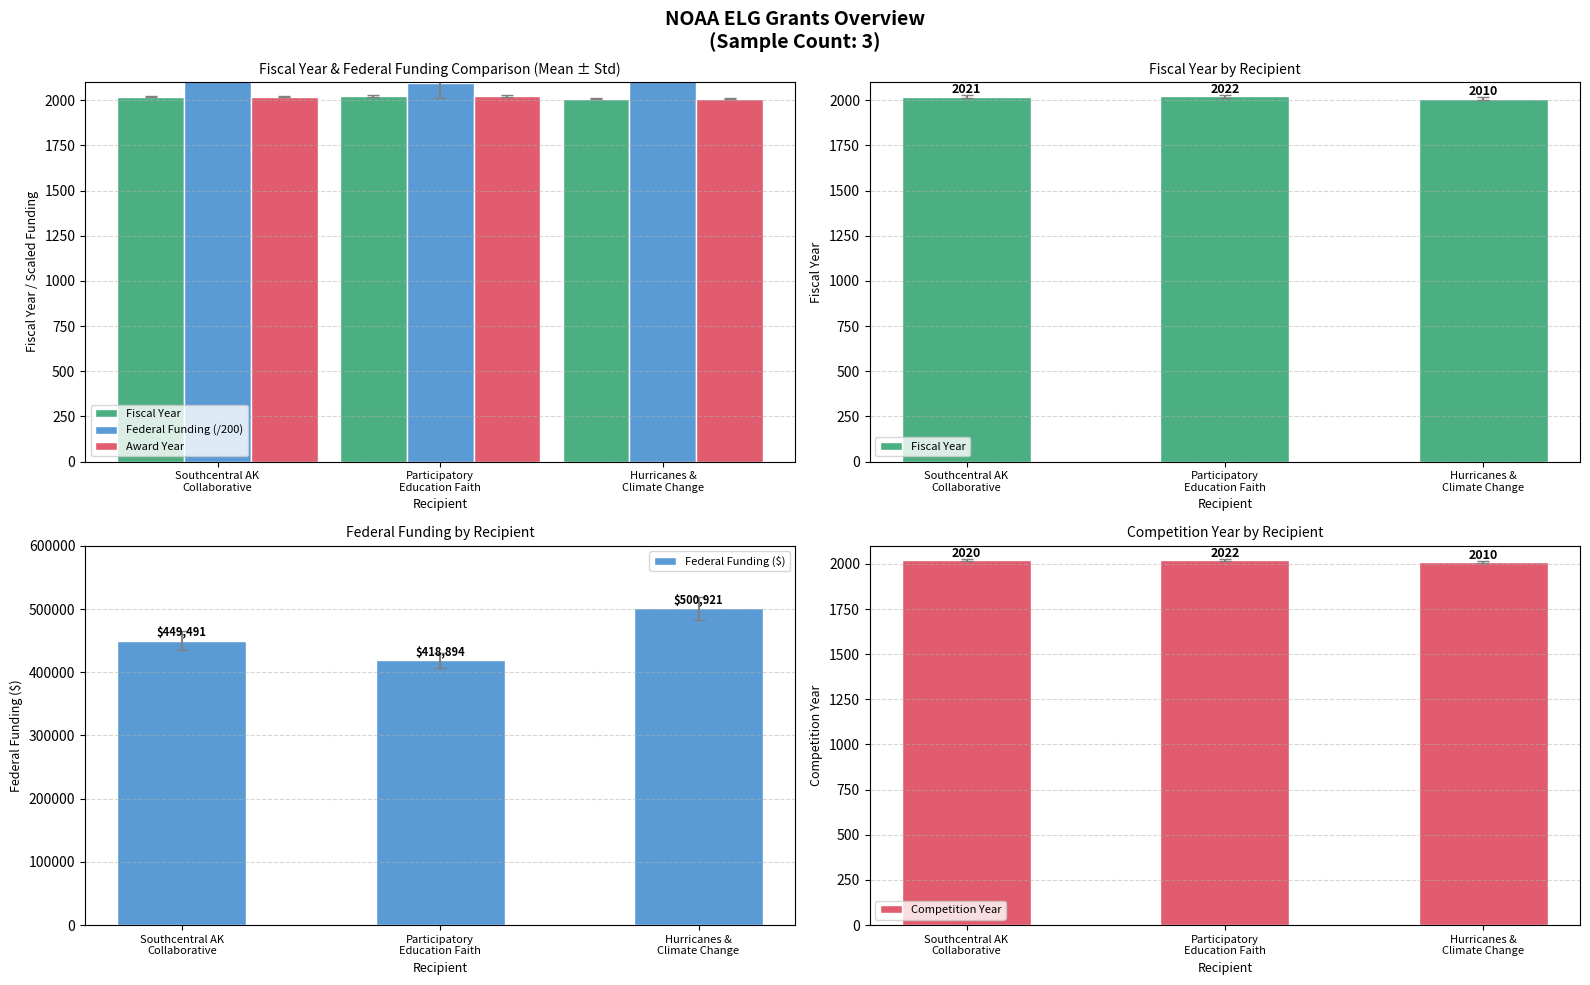

Reading right to left, transcribe all the data shown in this chart.

Fiscal Year: 2010.0	2022.0	2021.0
Federal Funding (/200): 2504.6	2094.5	2247.5
Award Year: 2010.0	2022.0	2021.0
Federal Funding ($): 500921.0	418894.0	449491.0
Competition Year: 2010.0	2022.0	2020.0